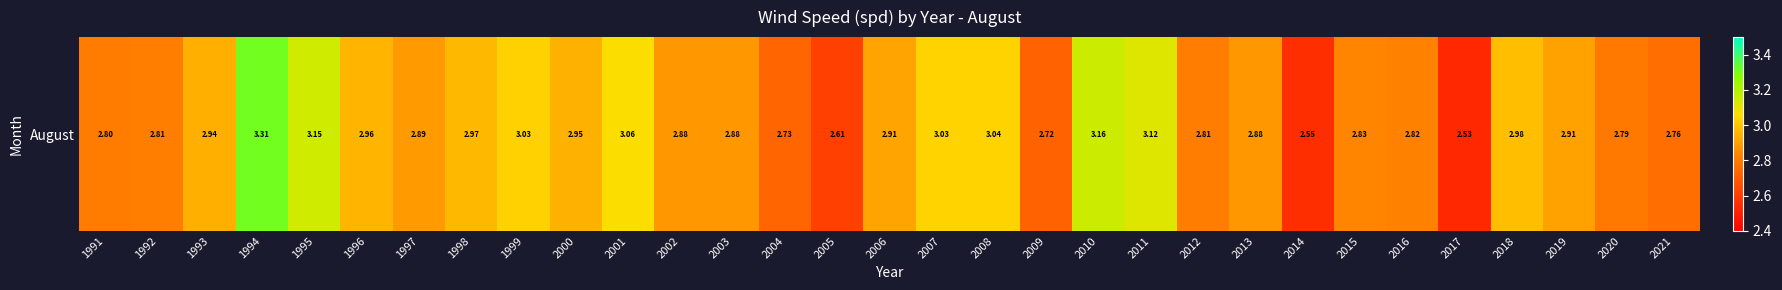

Is it true that the value at 2001 is 3.1?

True